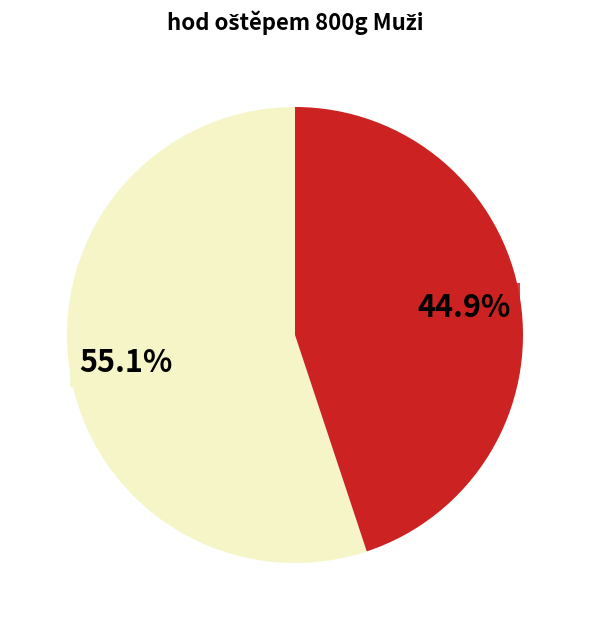

Is there any slice that represents more than half of the pie?

Yes